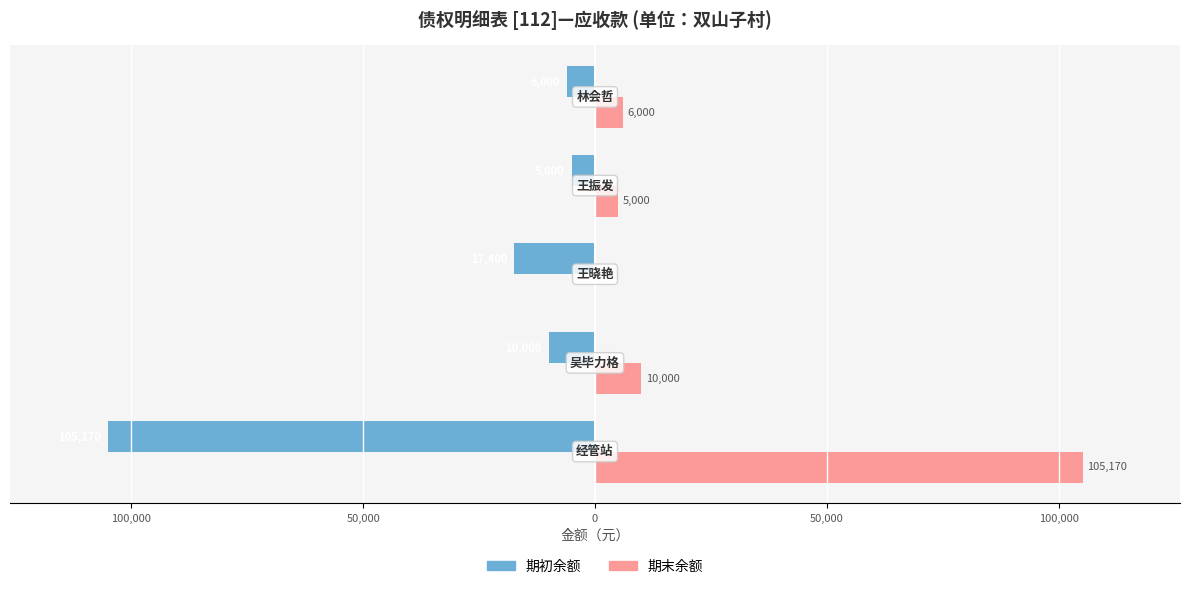

What are all the series names shown in the legend?

期初余额, 期末余额